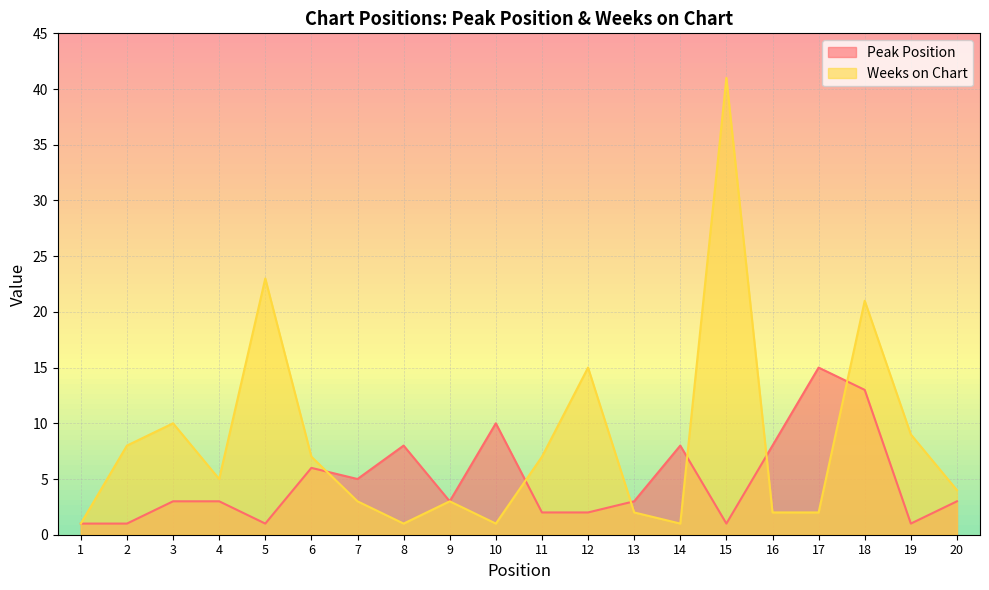

List the series in order of their peak value, lowest first.

Peak Position, Weeks on Chart